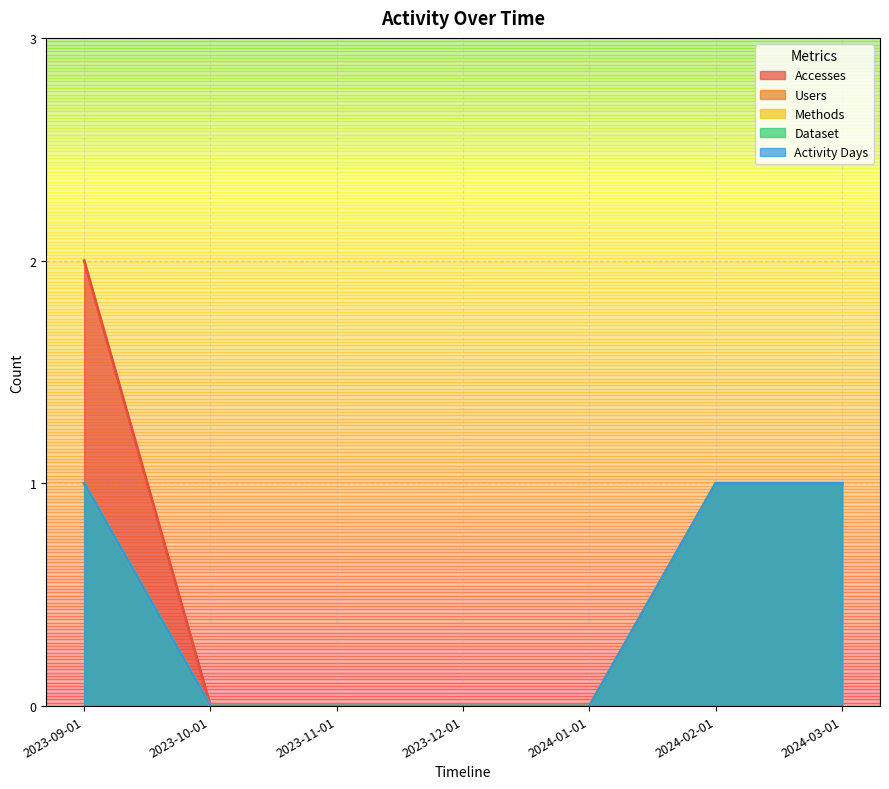

What are all the series names shown in the legend?

Accesses, Users, Methods, Dataset, Activity Days